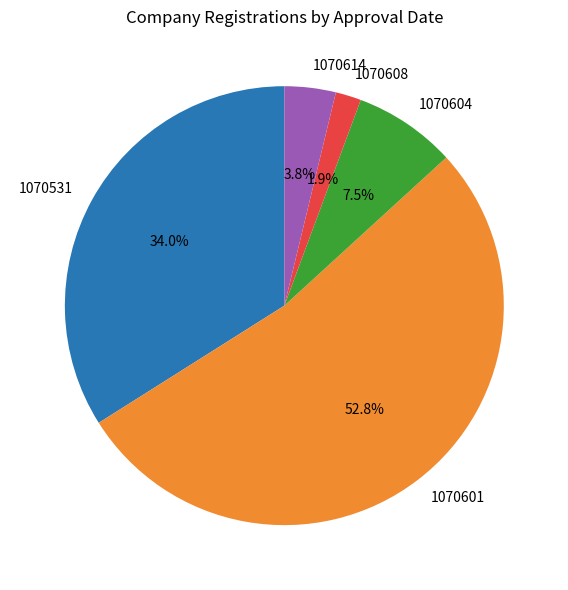

True or false: 1070608 accounts for 2% of the total.

True